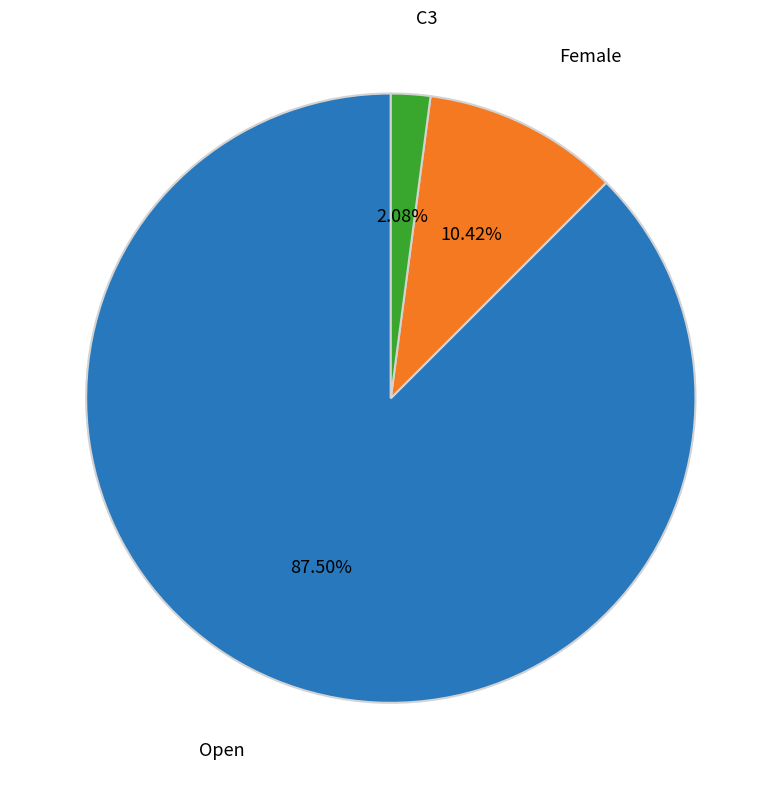

Which slice is the largest?

Open